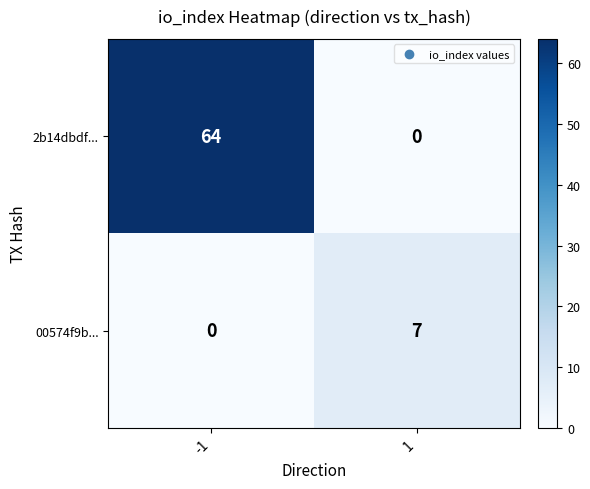

What is the difference between the highest and lowest values at -1?

64